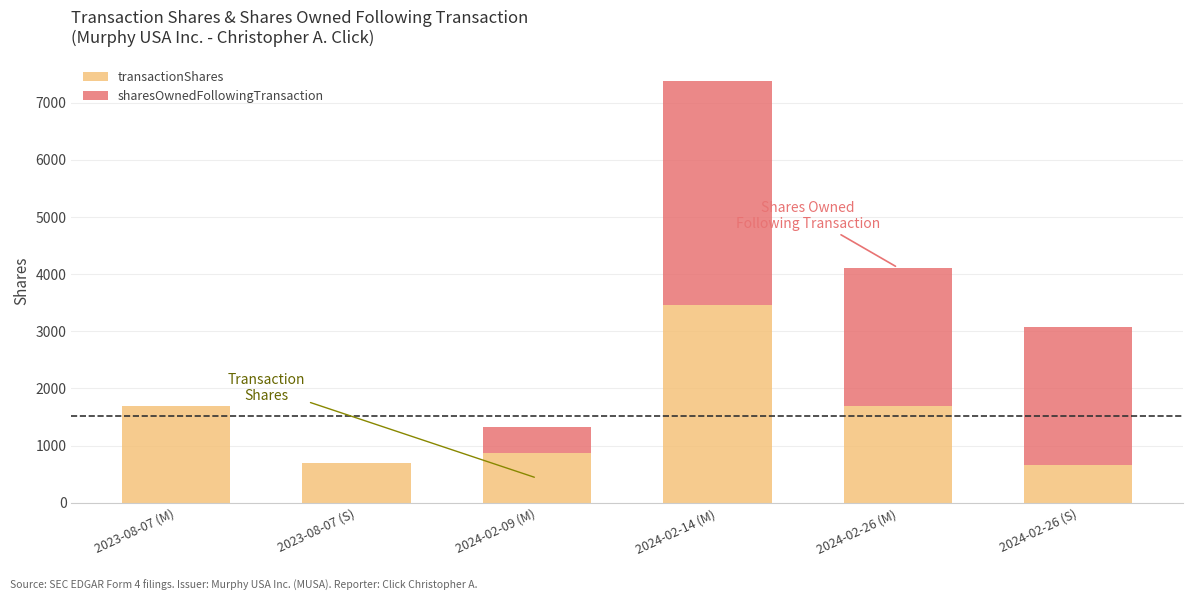

How many categories are shown in the chart?

6